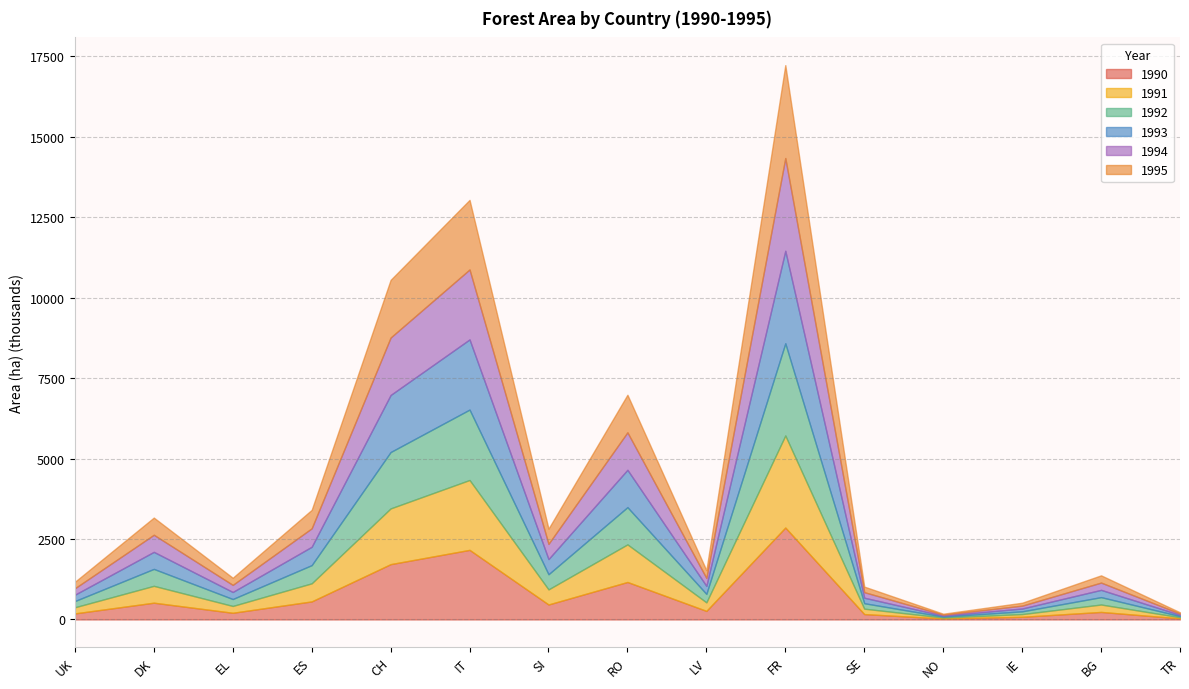

What is the label of the 12th point from the left?

NO